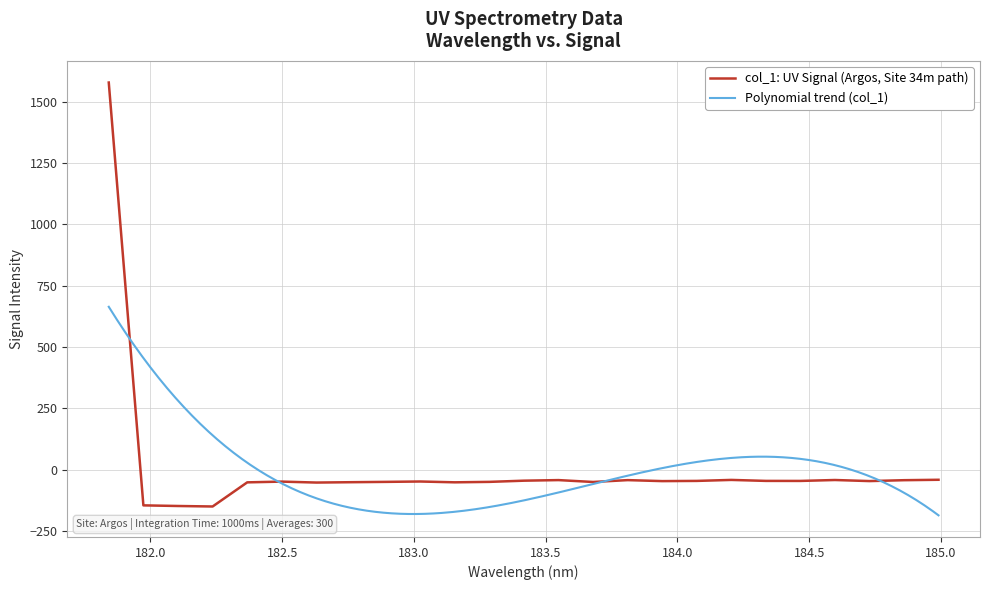

What is the change in value from 182.8925964608 to 183.5488263418?

+7.3